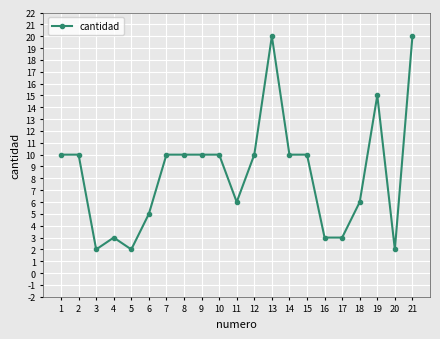

Reading right to left, what are all the values shown in this chart?

21=20	20=2	19=15	18=6	17=3	16=3	15=10	14=10	13=20	12=10	11=6	10=10	9=10	8=10	7=10	6=5	5=2	4=3	3=2	2=10	1=10